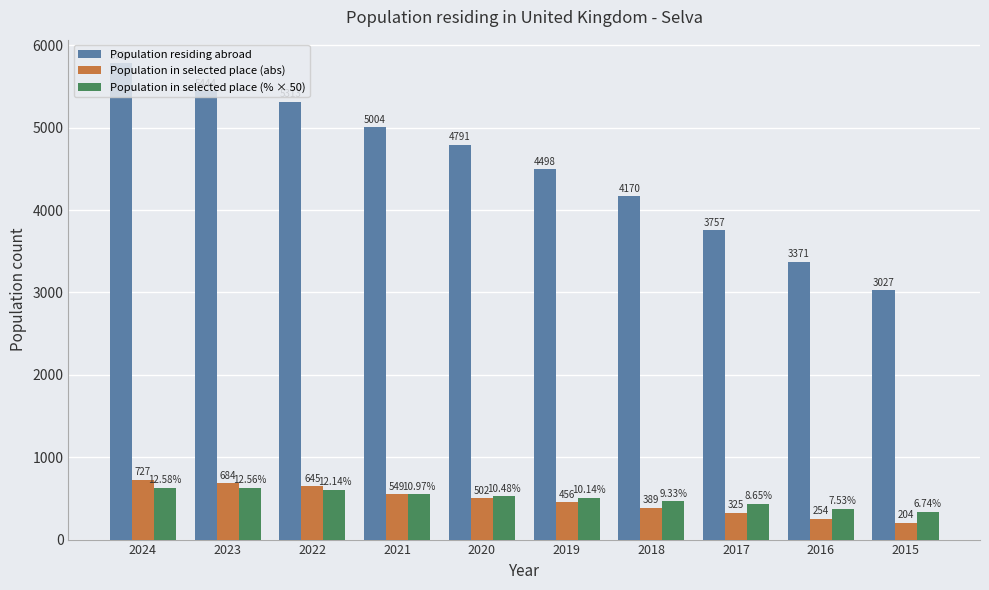

The Population in selected place (abs) series shows 727.0 at 2024. True or false?

True